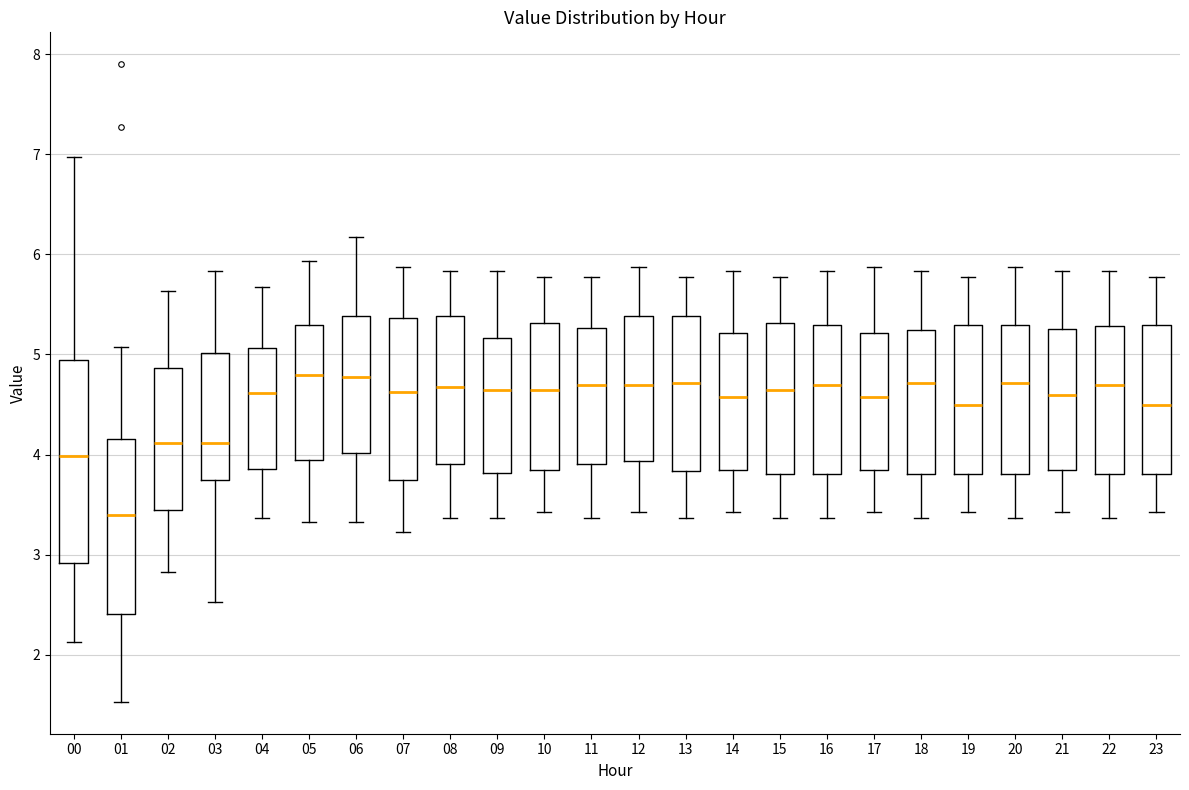

Reading left to right, transcribe this box plot: for each box, give where its median line is, the range the box spans, and where its two whiskers end, as read against the y-axis. The values are not printed on the chart, so give them approximately, as read against the axis.

00: median 4.0, box 2.9 to 4.9, whiskers 2.1 to 7.0
01: median 3.4, box 2.4 to 4.2, whiskers 1.5 to 5.1
02: median 4.1, box 3.4 to 4.9, whiskers 2.8 to 5.6
03: median 4.1, box 3.7 to 5.0, whiskers 2.5 to 5.8
04: median 4.6, box 3.9 to 5.1, whiskers 3.4 to 5.7
05: median 4.8, box 3.9 to 5.3, whiskers 3.3 to 5.9
06: median 4.8, box 4.0 to 5.4, whiskers 3.3 to 6.2
07: median 4.6, box 3.7 to 5.4, whiskers 3.2 to 5.9
08: median 4.7, box 3.9 to 5.4, whiskers 3.4 to 5.8
09: median 4.7, box 3.8 to 5.2, whiskers 3.4 to 5.8
10: median 4.7, box 3.8 to 5.3, whiskers 3.4 to 5.8
11: median 4.7, box 3.9 to 5.3, whiskers 3.4 to 5.8
12: median 4.7, box 3.9 to 5.4, whiskers 3.4 to 5.9
13: median 4.7, box 3.8 to 5.4, whiskers 3.4 to 5.8
14: median 4.6, box 3.8 to 5.2, whiskers 3.4 to 5.8
15: median 4.7, box 3.8 to 5.3, whiskers 3.4 to 5.8
16: median 4.7, box 3.8 to 5.3, whiskers 3.4 to 5.8
17: median 4.6, box 3.8 to 5.2, whiskers 3.4 to 5.9
18: median 4.7, box 3.8 to 5.2, whiskers 3.4 to 5.8
19: median 4.5, box 3.8 to 5.3, whiskers 3.4 to 5.8
20: median 4.7, box 3.8 to 5.3, whiskers 3.4 to 5.9
21: median 4.6, box 3.8 to 5.3, whiskers 3.4 to 5.8
22: median 4.7, box 3.8 to 5.3, whiskers 3.4 to 5.8
23: median 4.5, box 3.8 to 5.3, whiskers 3.4 to 5.8